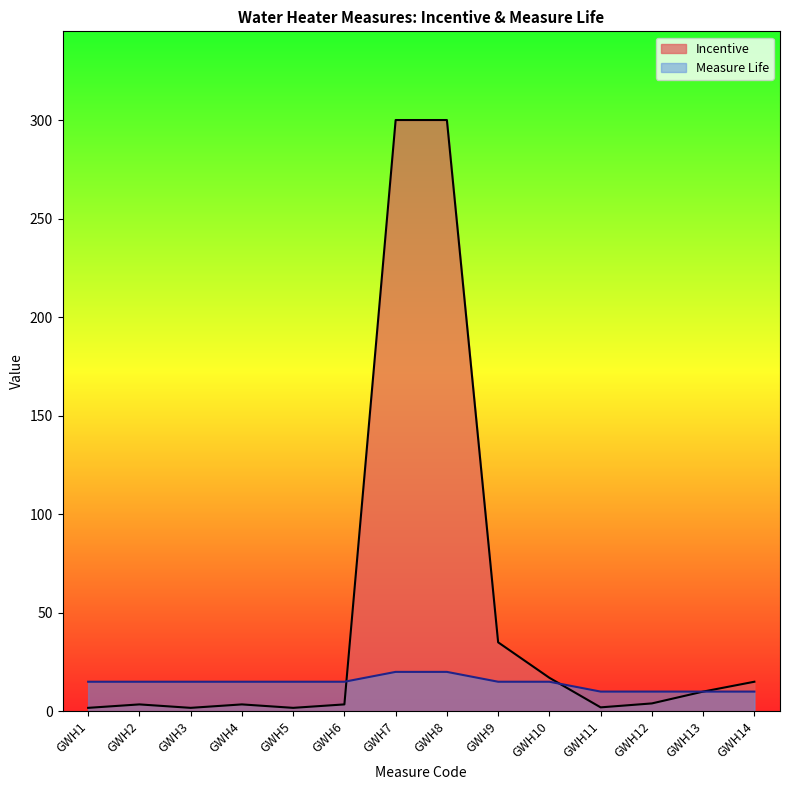

What is the spread (max minus min) of values at GWH10?

2.0